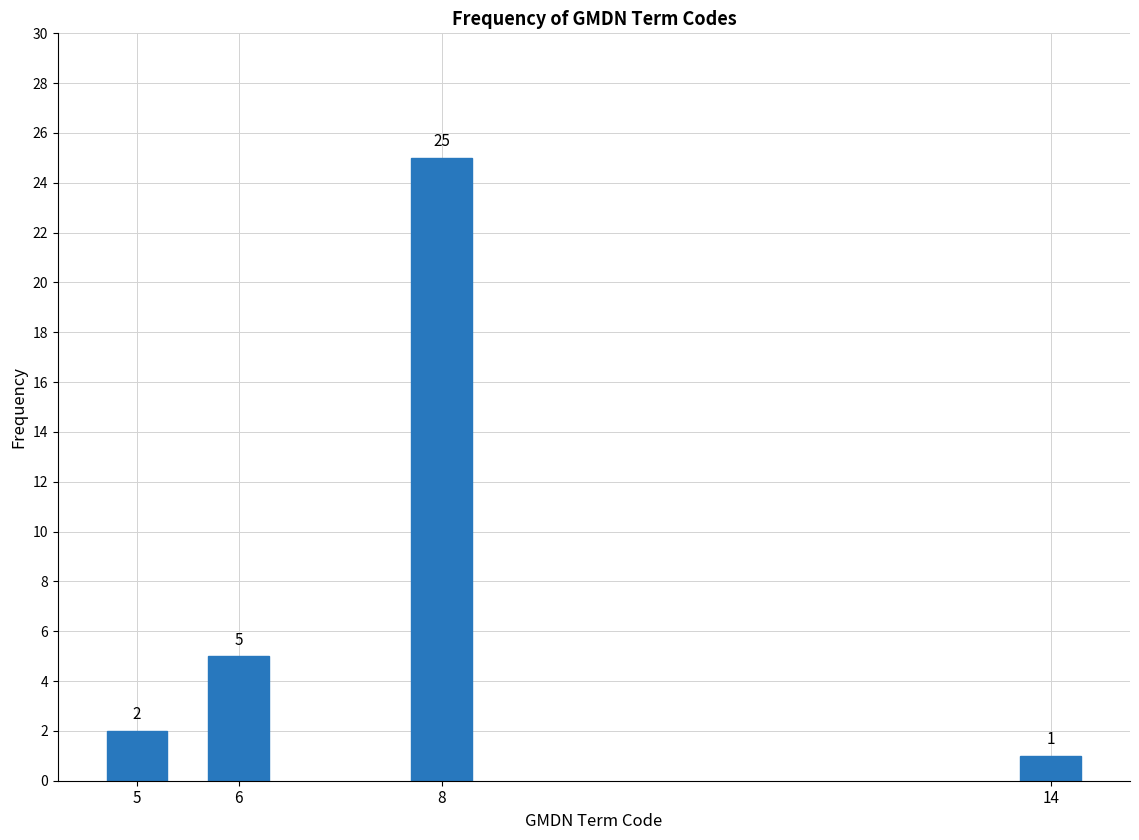

Reading left to right, what are all the values shown in this chart?

5=2	6=5	8=25	14=1